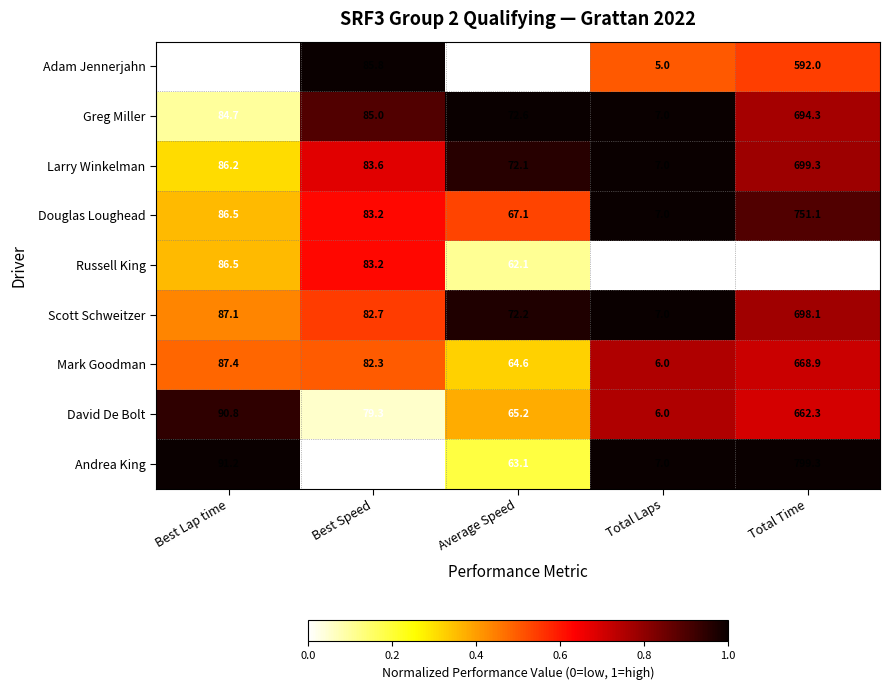

List the series in order of their peak value, highest first.

Andrea King, Douglas Loughead, Larry Winkelman, Scott Schweitzer, Greg Miller, Mark Goodman, David De Bolt, Adam Jennerjahn, Russell King